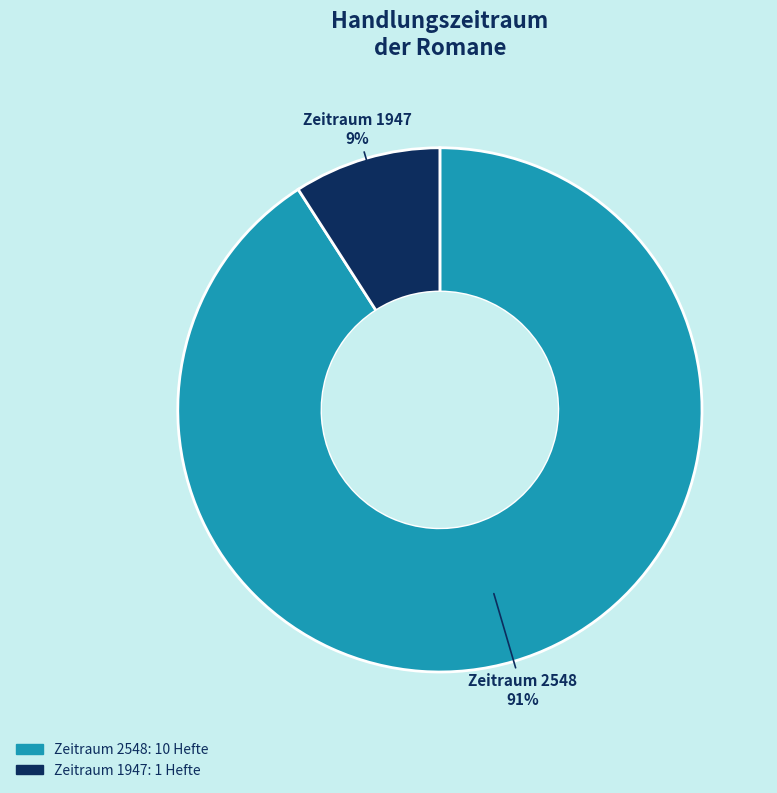

To the nearest percent, what is the average slice percentage?

50%